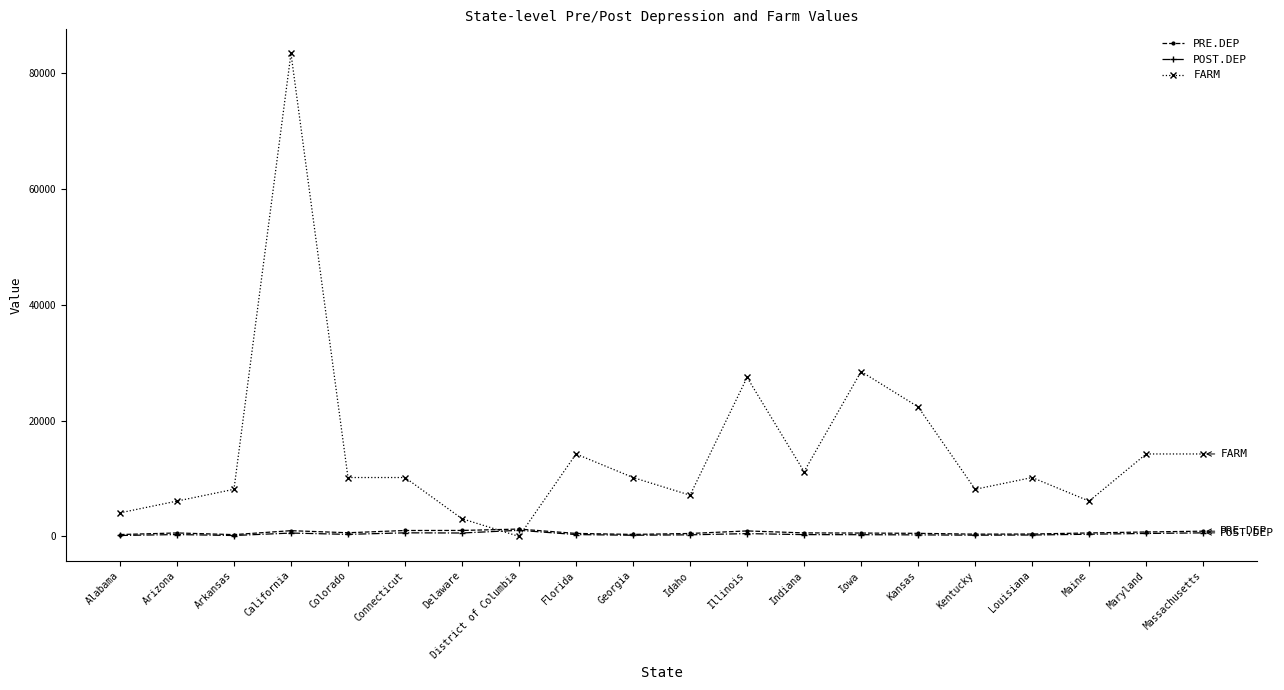

Which series has the largest total across all categories?

FARM